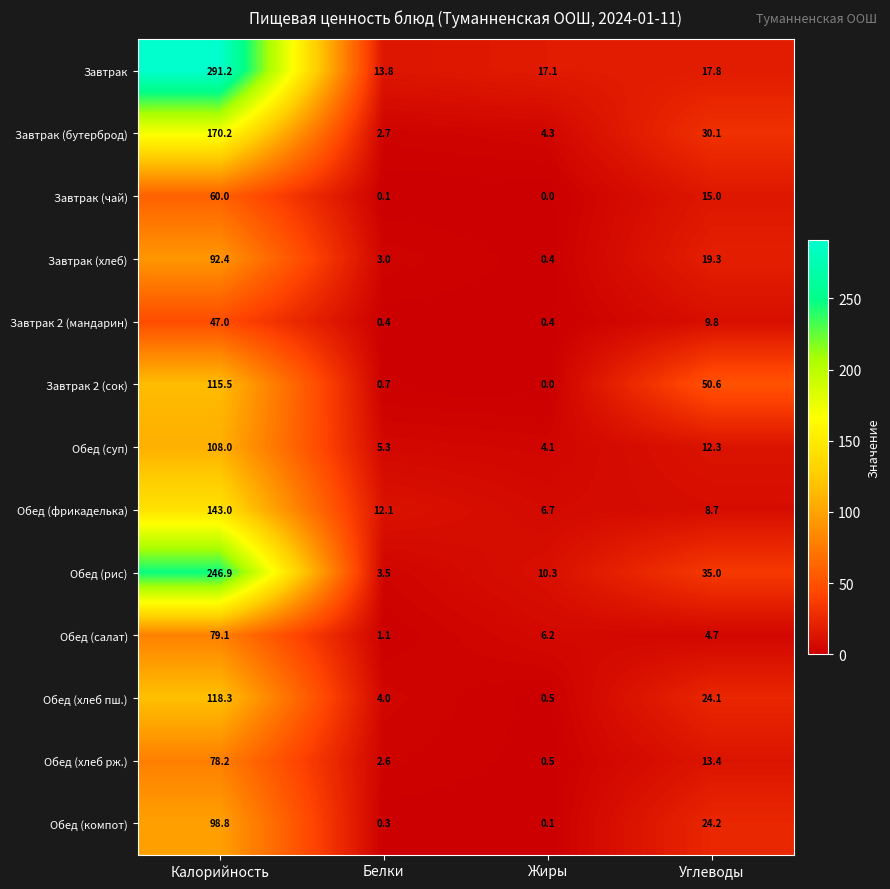

What is the minimum value for Обед (рис)?

3.5